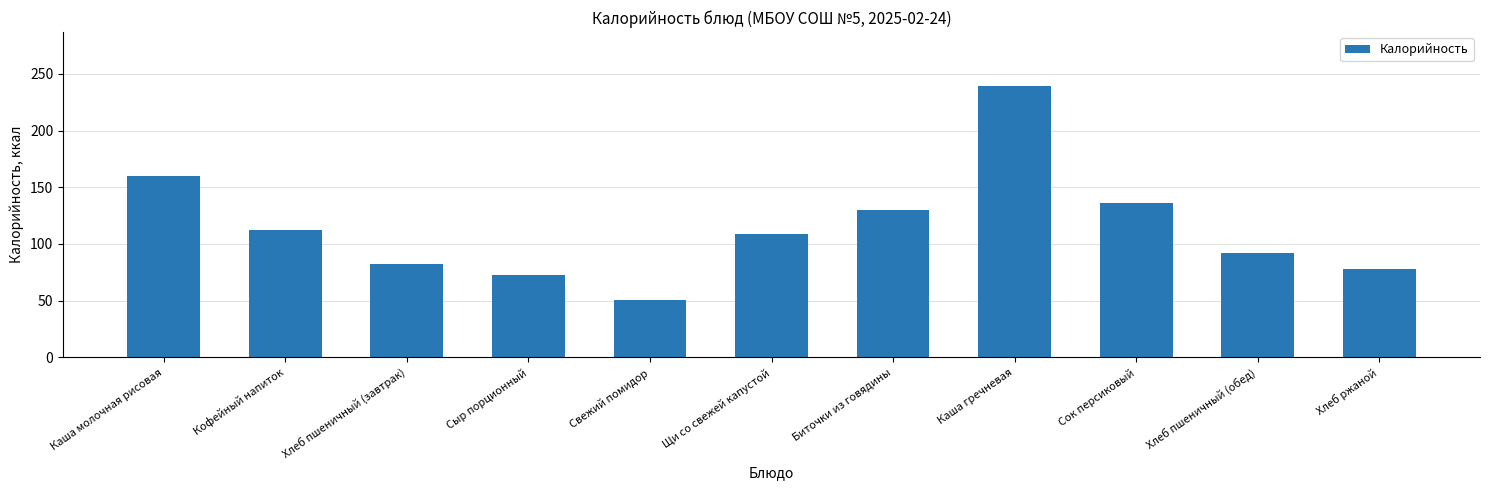

Which has a higher value, Каша молочная рисовая or Хлеб пшеничный (завтрак)?

Каша молочная рисовая